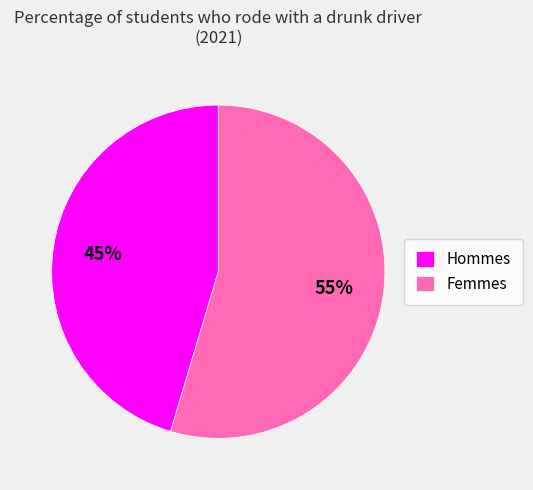

To the nearest percent, what is the average slice percentage?

50%